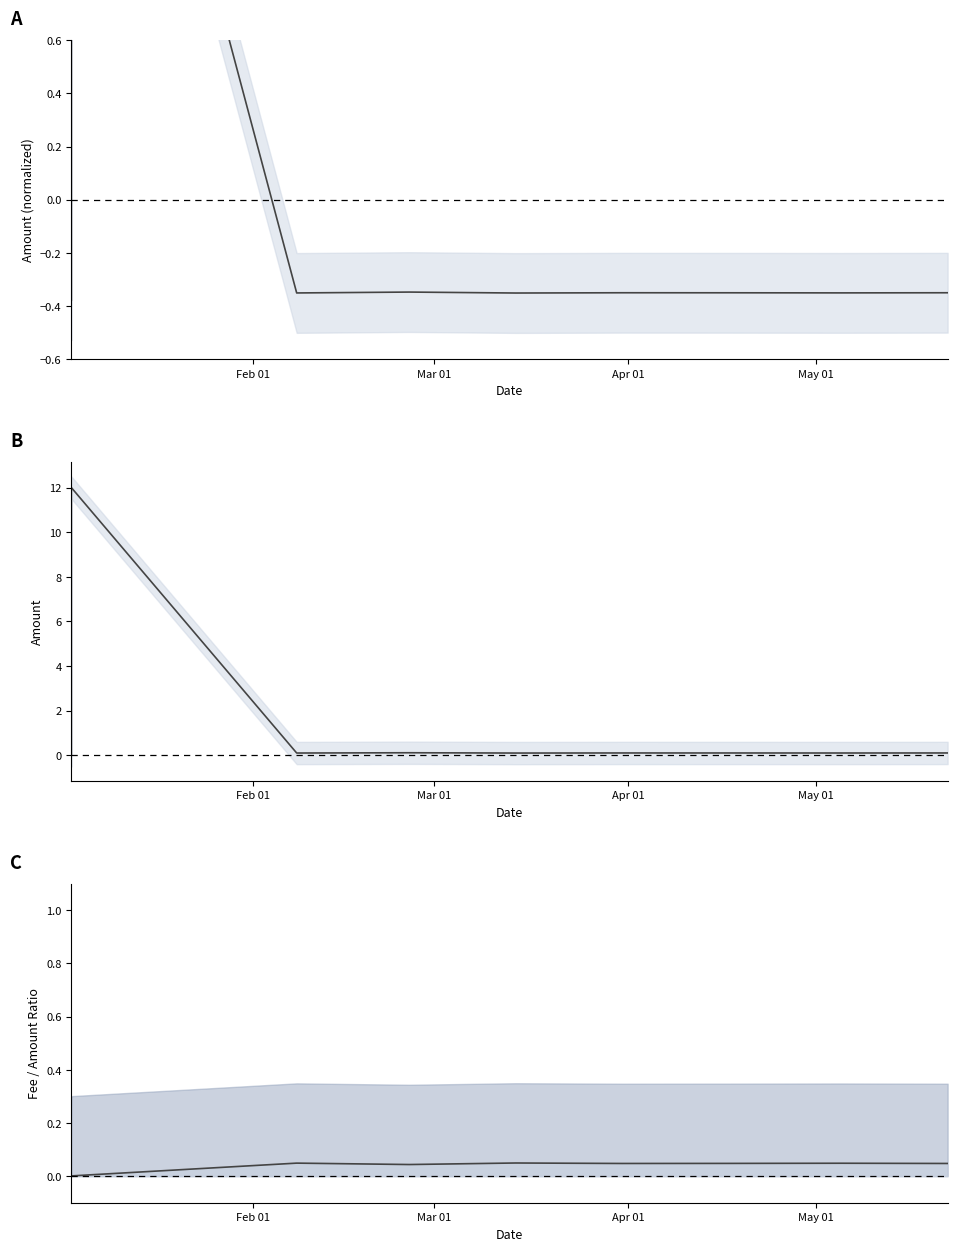

What is the maximum value shown in the chart?

12.0